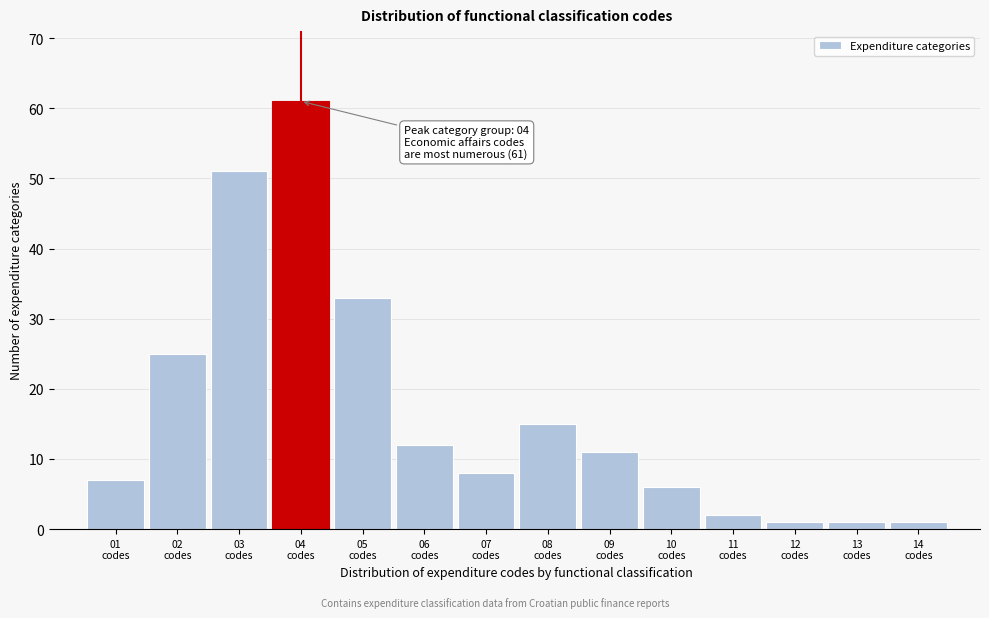

Reading left to right, list all the values displayed in this chart.

7	25	51	61	33	12	8	15	11	6	2	1	1	1